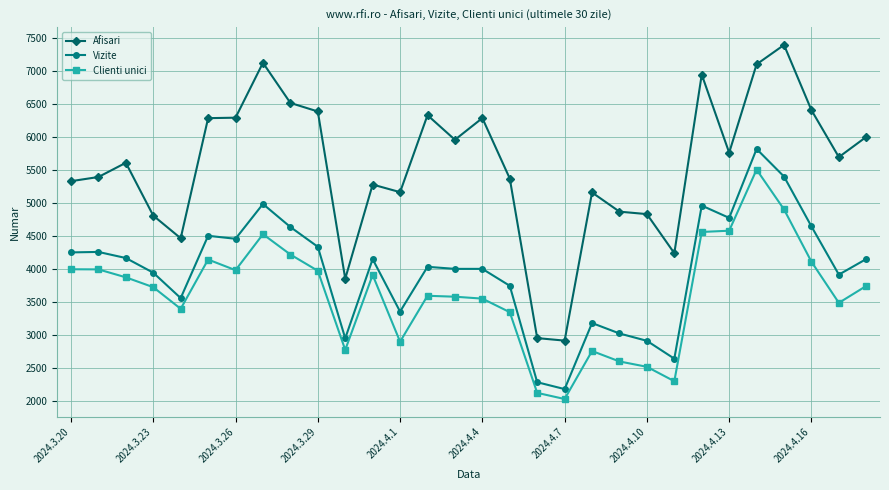

True or false: Vizite has more than 1 interior local peaks.

True